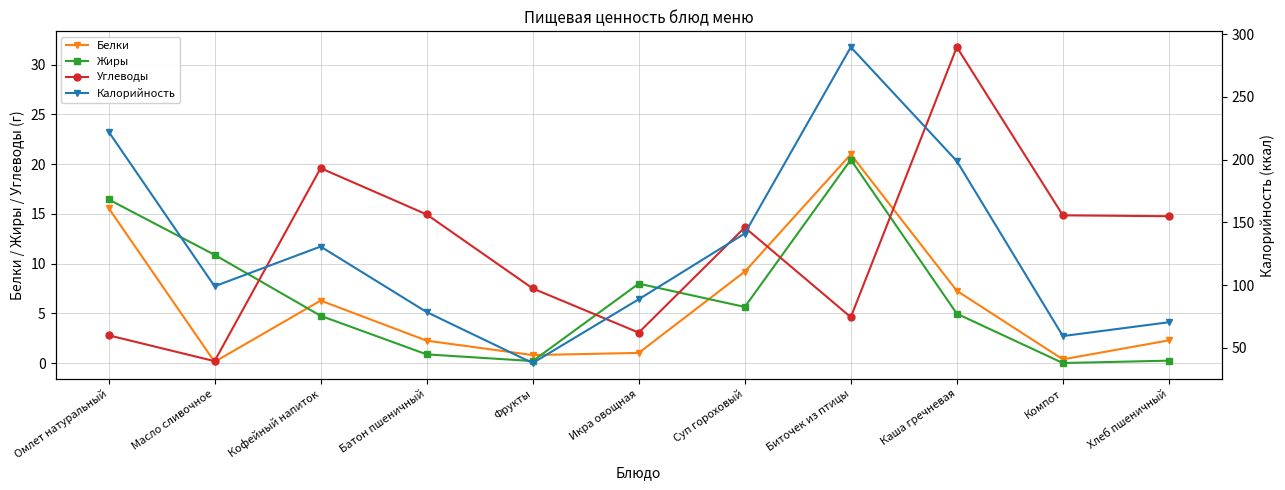

True or false: Жиры has more than 1 points higher than both neighbors.

True